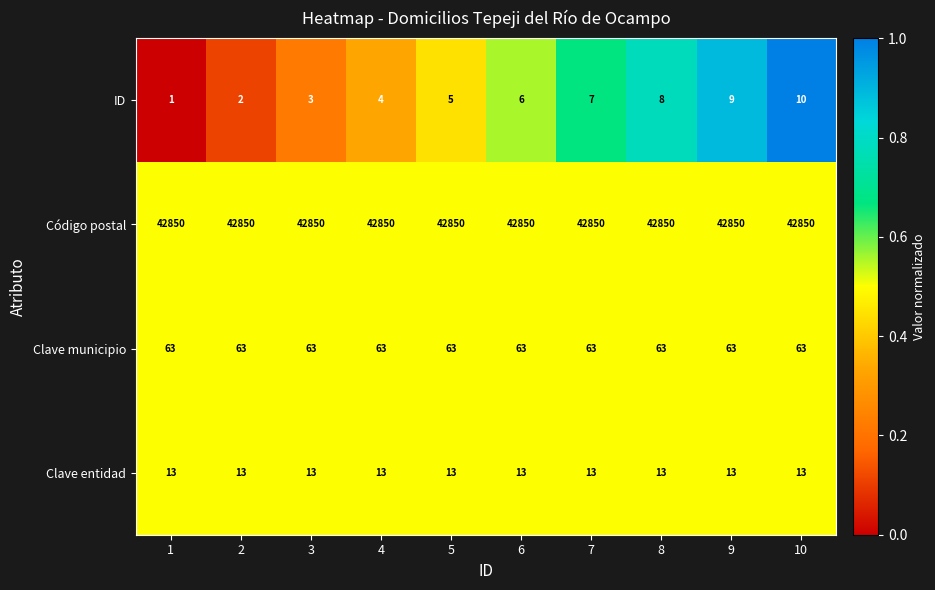

At which label does ID reach its peak?

10